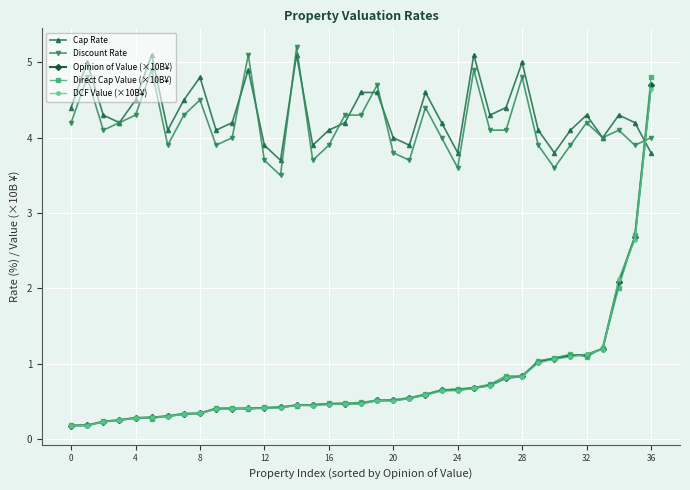

What is the lowest value of the Opinion of Value (×10B¥) series?

0.2